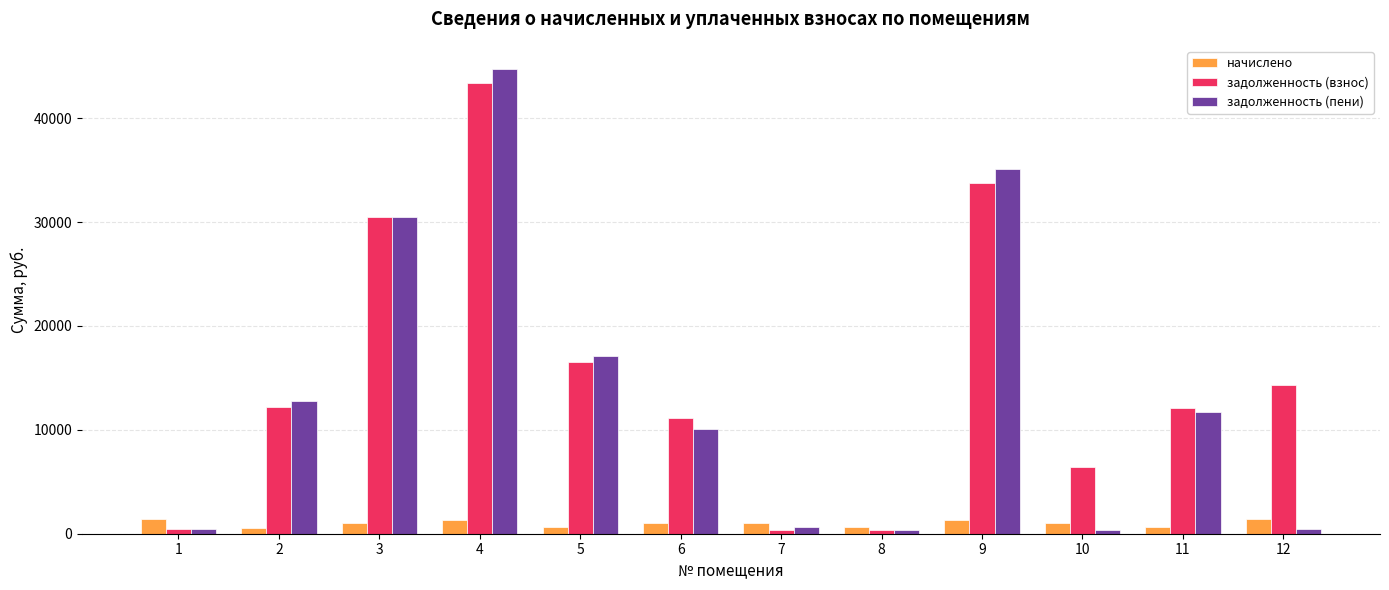

Which series has the largest range (max minus min)?

задолженность (пени)